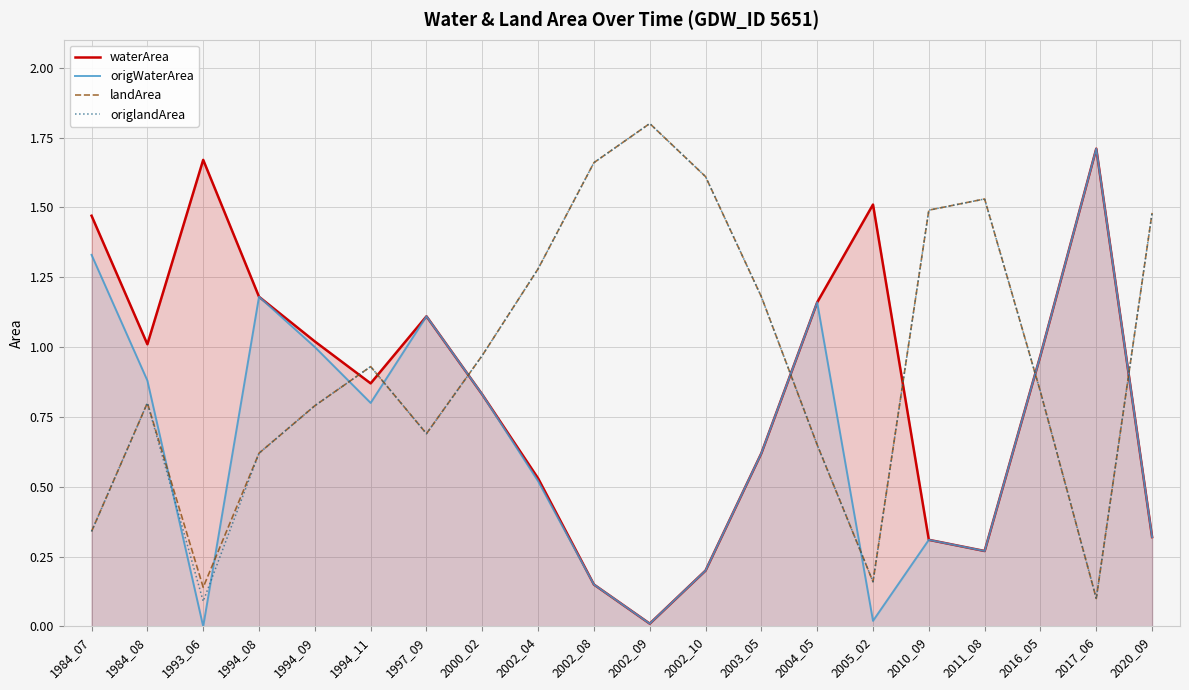

How many times do origlandArea and origWaterArea cross each other?

9